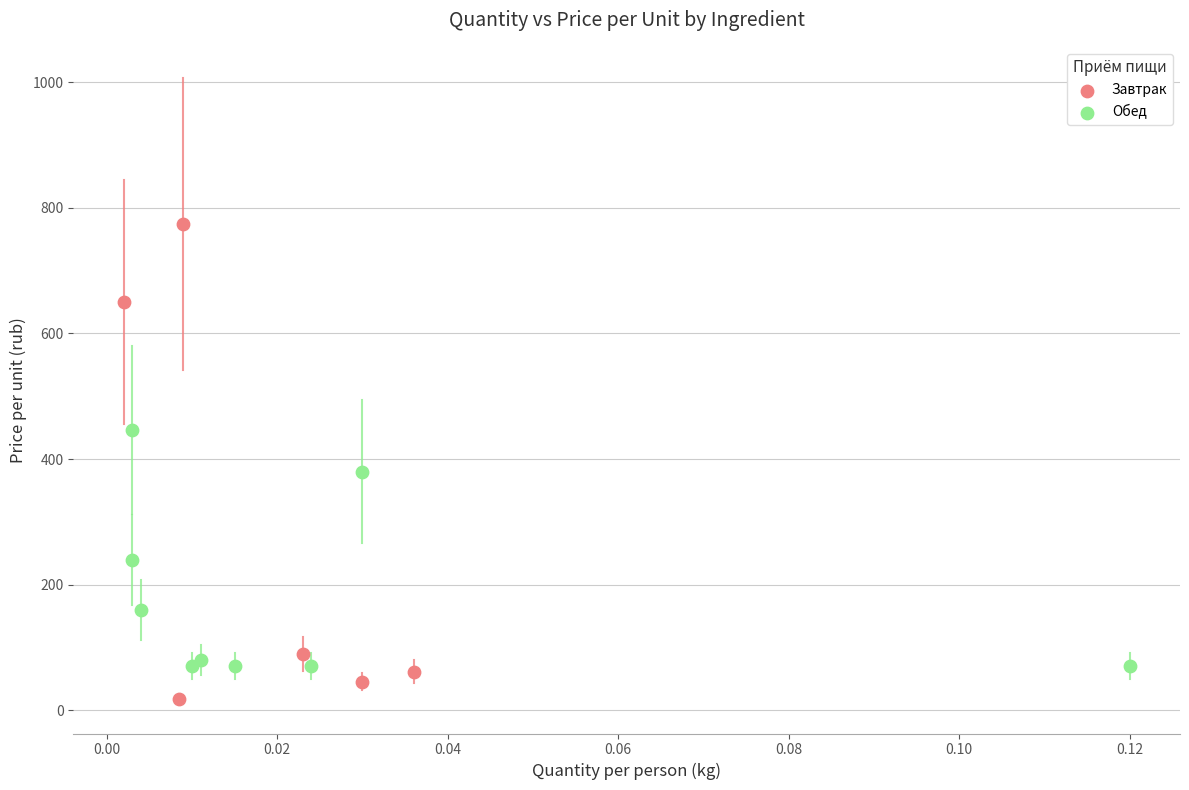

Which series contains the lowest Y value?

Завтрак